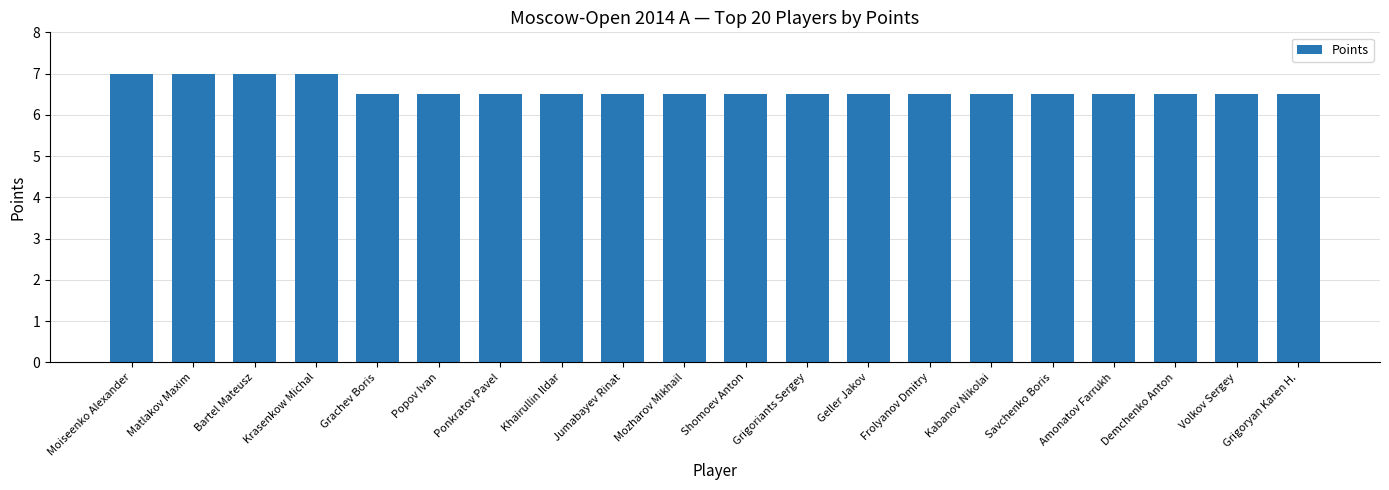

How many bars are there in total?

20